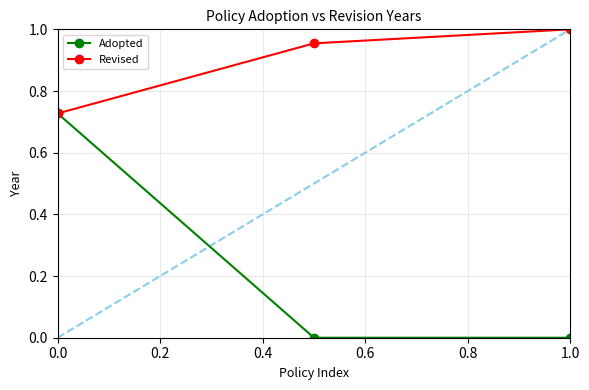

Which series has the widest spread of values?

Adopted